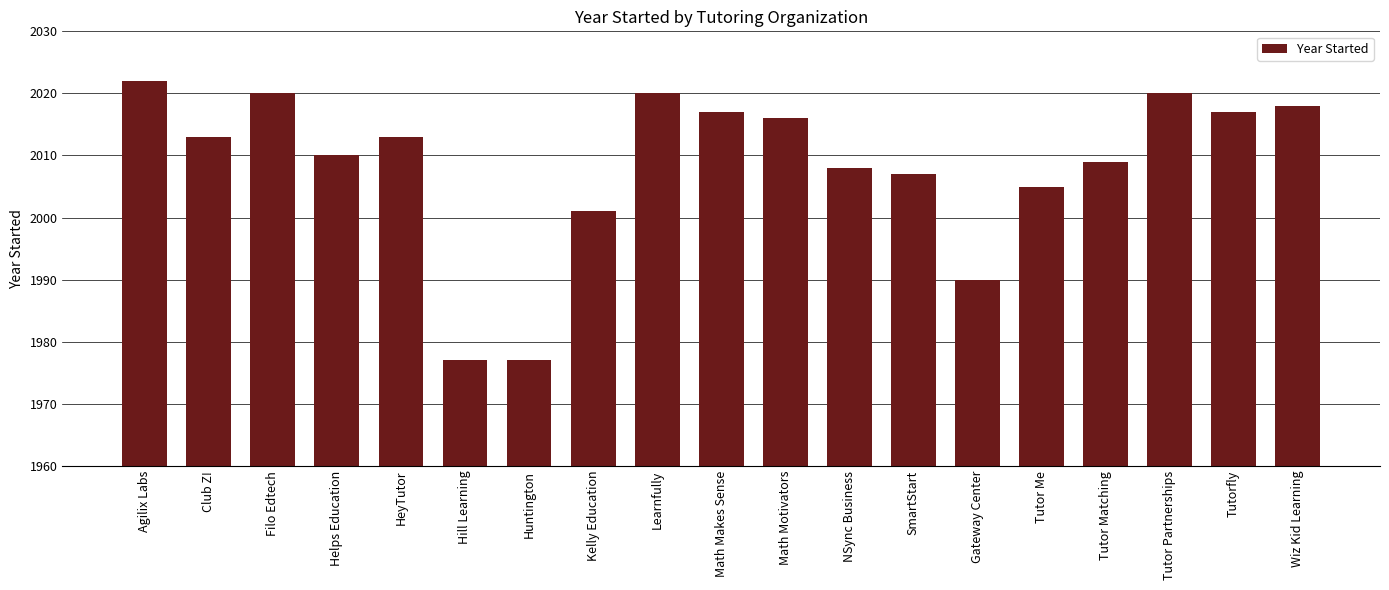

What is the label of the 9th bar from the left?

Learnfully